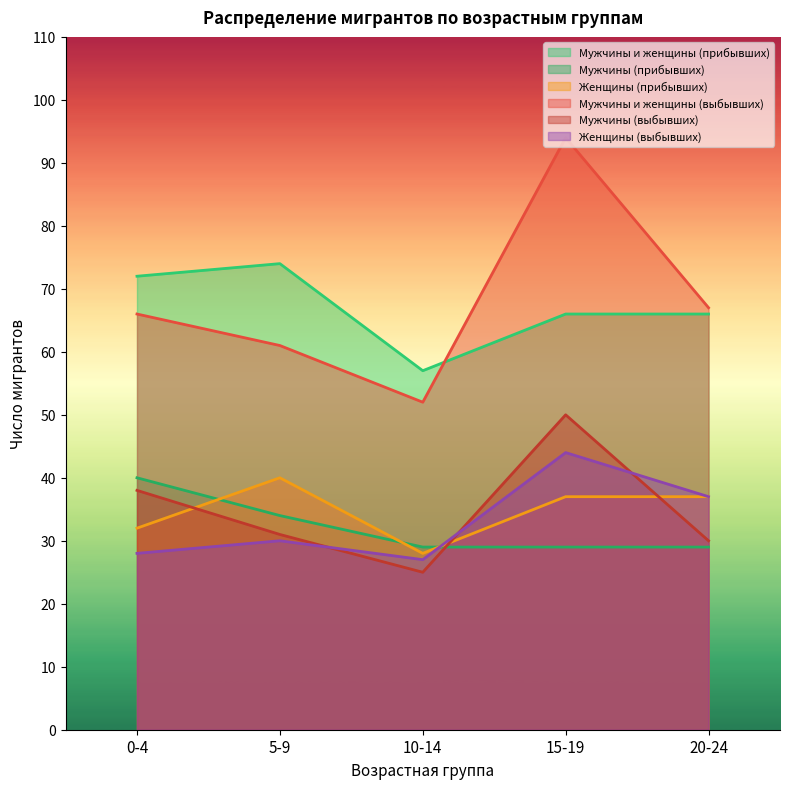

Reading right to left, what are all the values shown in this chart?

Мужчины и женщины (прибывших): 20-24=66	15-19=66	10-14=57	5-9=74	0-4=72
Мужчины (прибывших): 20-24=29	15-19=29	10-14=29	5-9=34	0-4=40
Женщины (прибывших): 20-24=37	15-19=37	10-14=28	5-9=40	0-4=32
Мужчины и женщины (выбывших): 20-24=67	15-19=94	10-14=52	5-9=61	0-4=66
Мужчины (выбывших): 20-24=30	15-19=50	10-14=25	5-9=31	0-4=38
Женщины (выбывших): 20-24=37	15-19=44	10-14=27	5-9=30	0-4=28